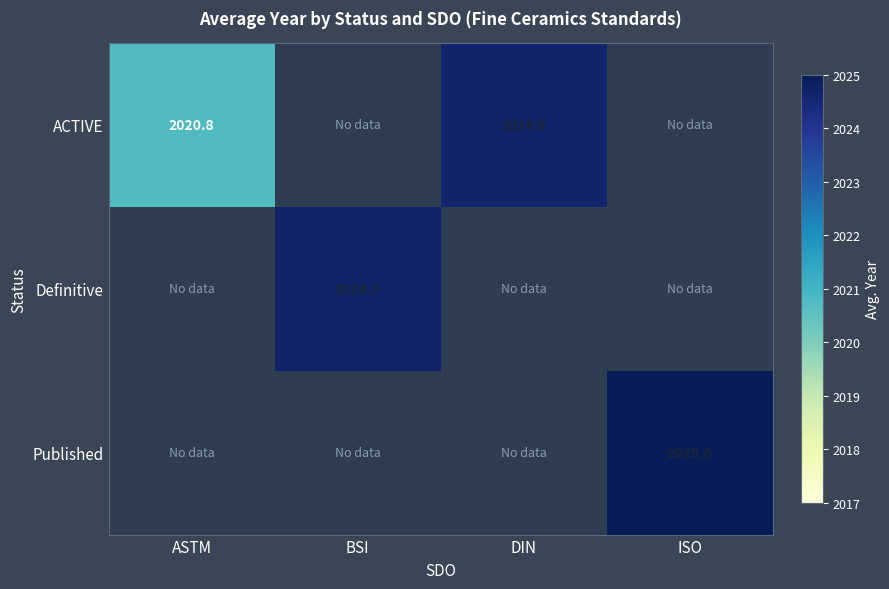

Count the number of categories in the chart.

4